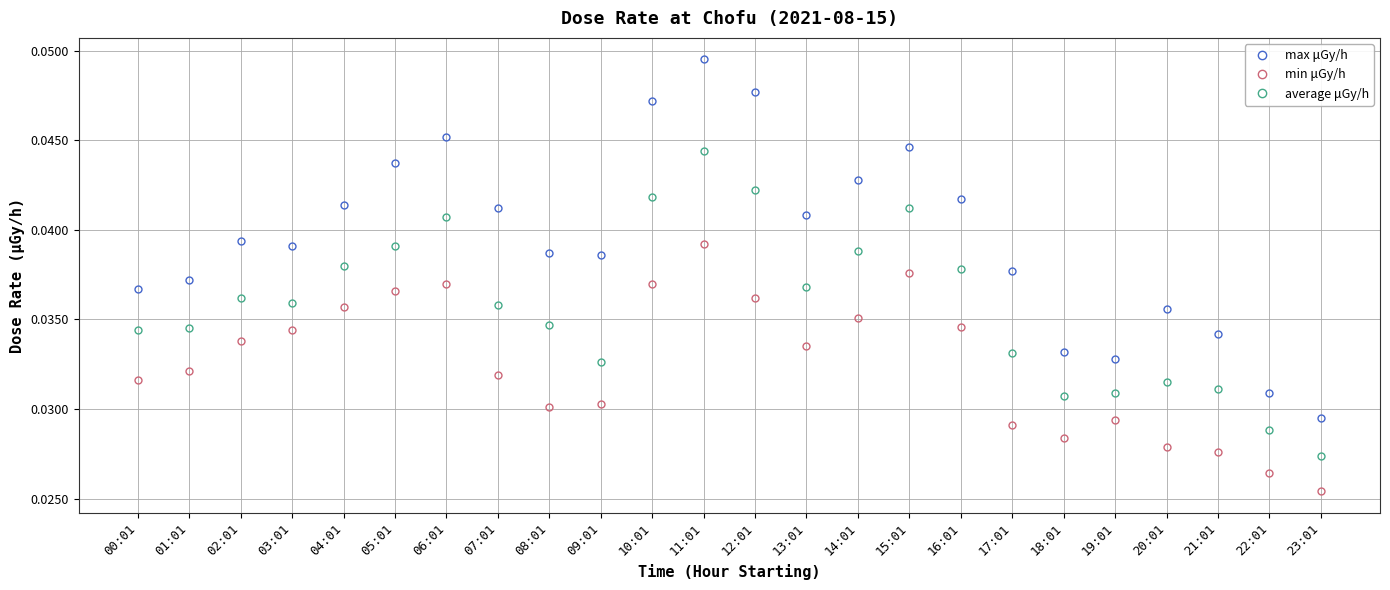

Rank the series at 14:01 from highest to lowest value.

max μGy/h, average μGy/h, min μGy/h